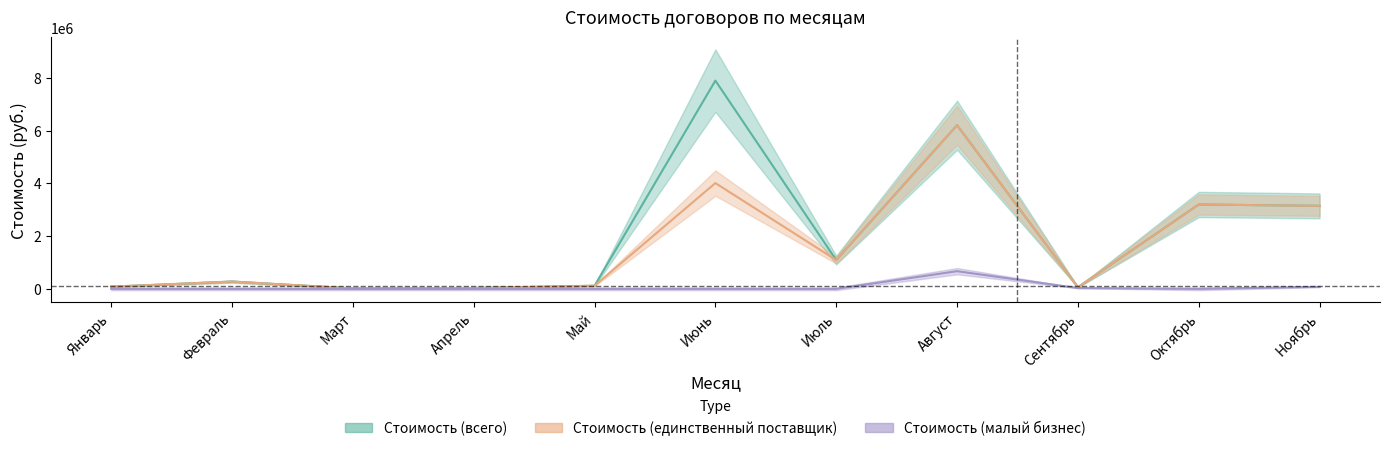

How many lines are shown in the chart?

3